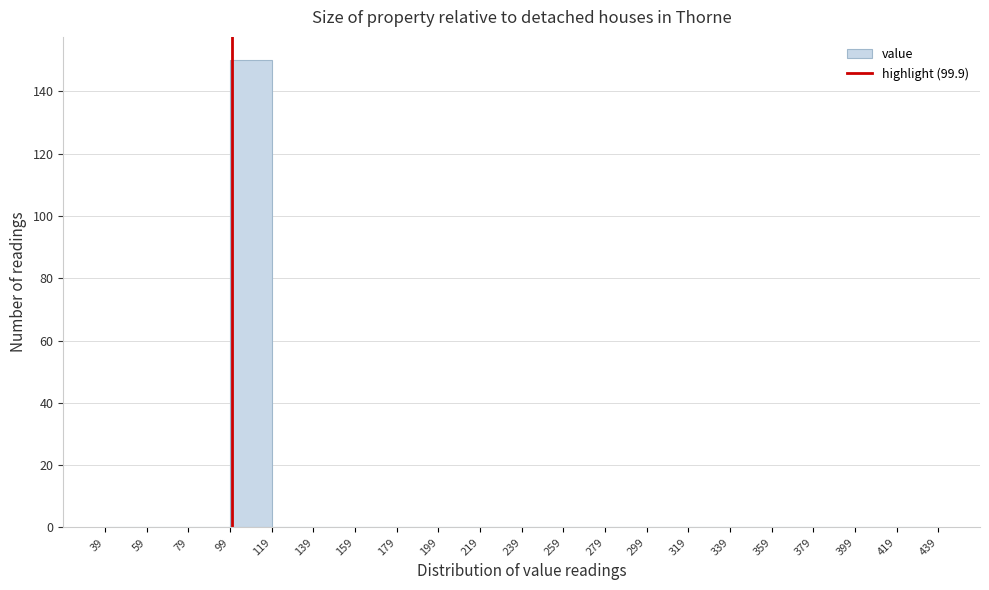

What is the height of the bar covering 99 to 119 on the x-axis? The values are not printed on the chart, so give them approximately, as read against the axis.

150